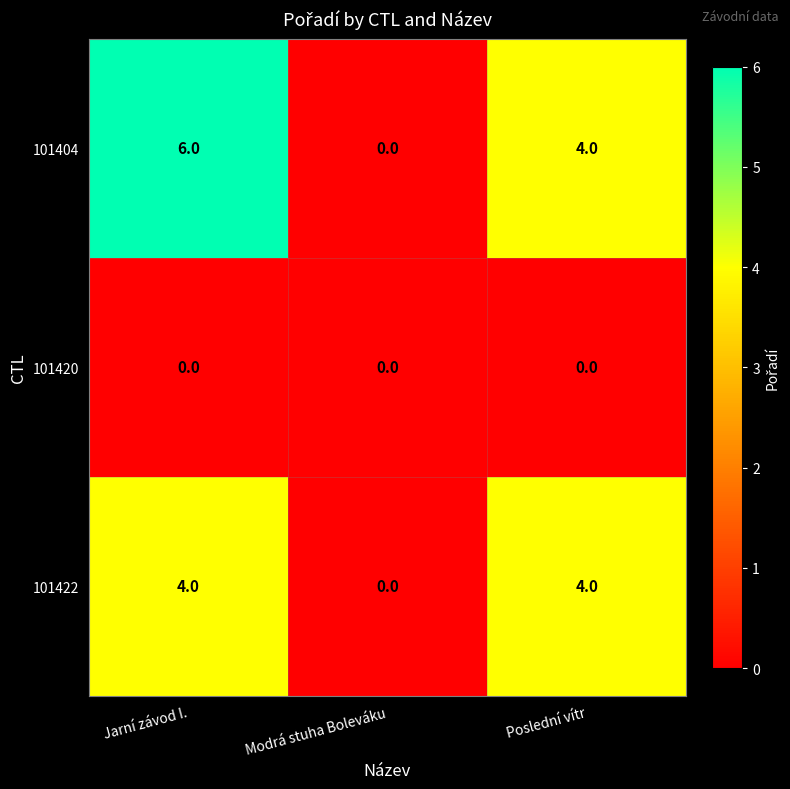

How many categories are shown in the chart?

3